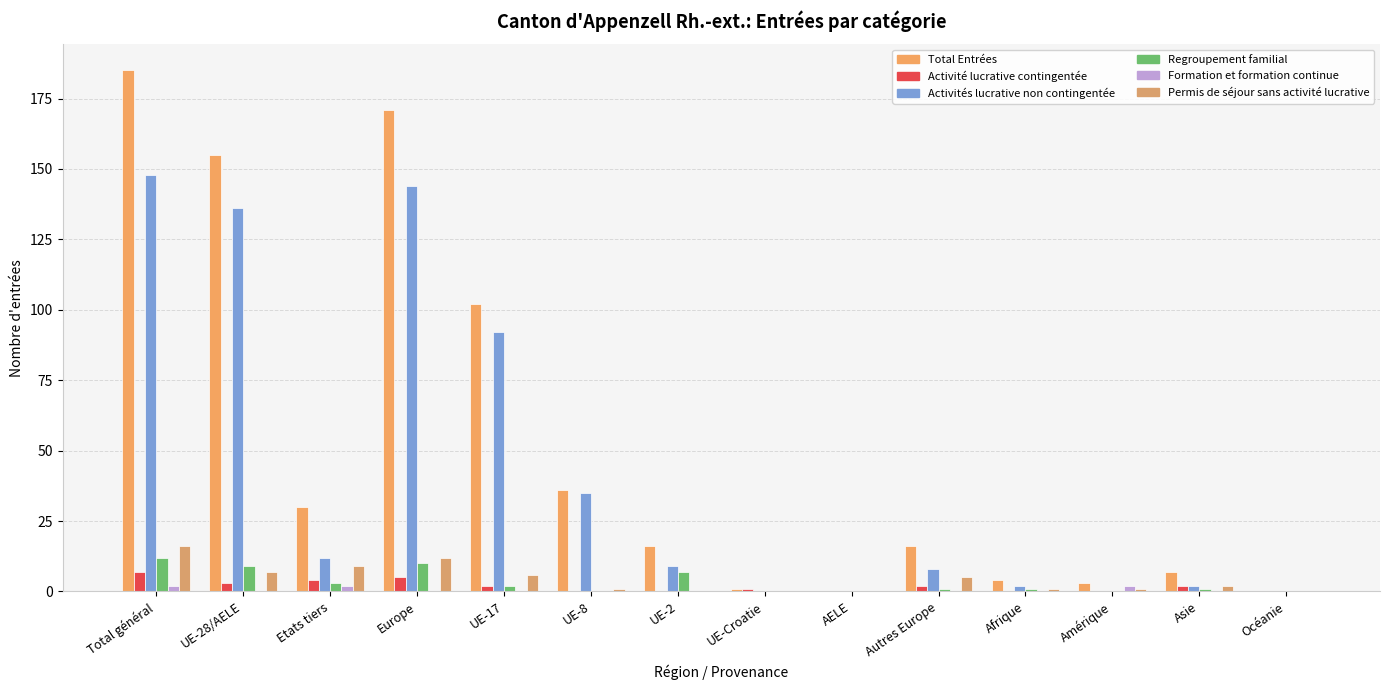

How many data points does each series have?

14